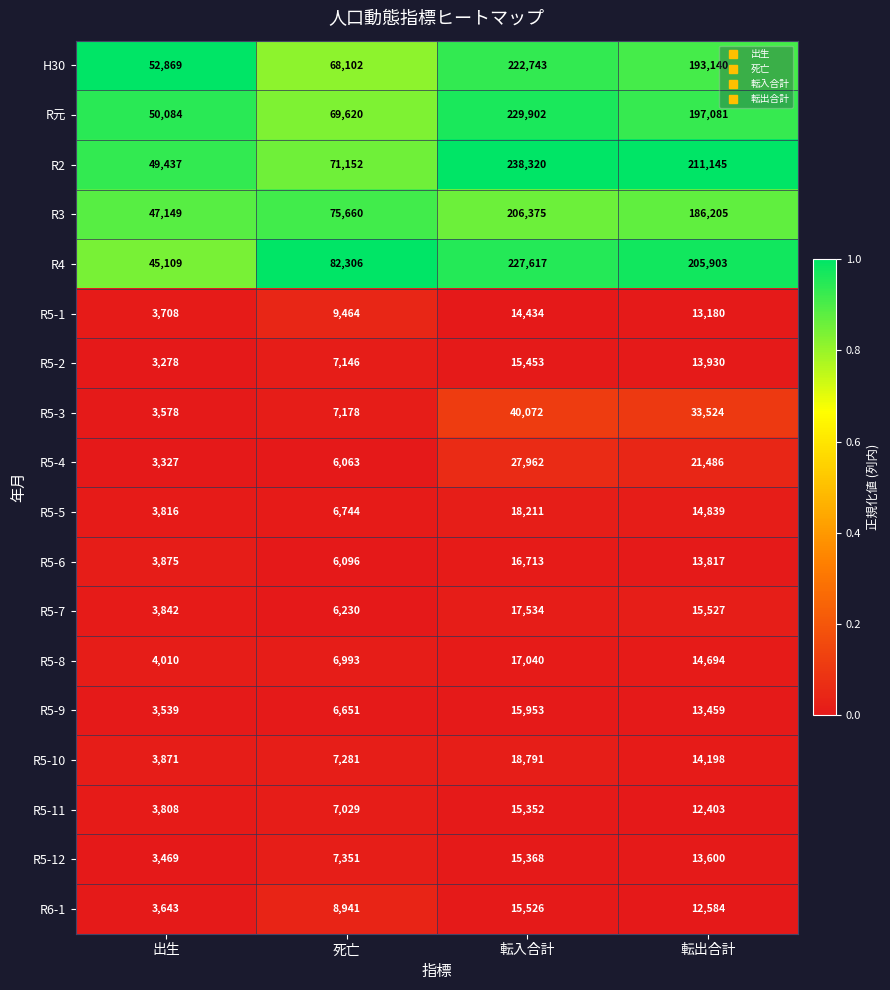

What is the difference between the second highest and second lowest values in the H30 series?

125038